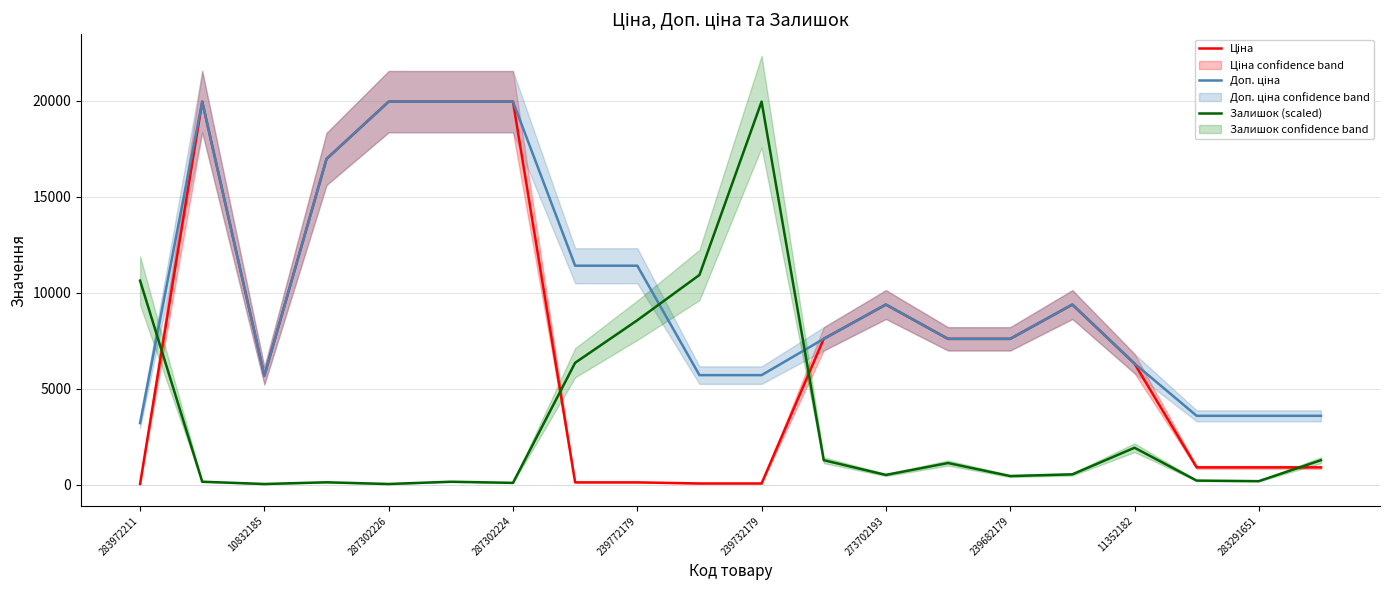

List the series in order of their peak value, lowest first.

Ціна, Доп. ціна, Залишок (scaled)